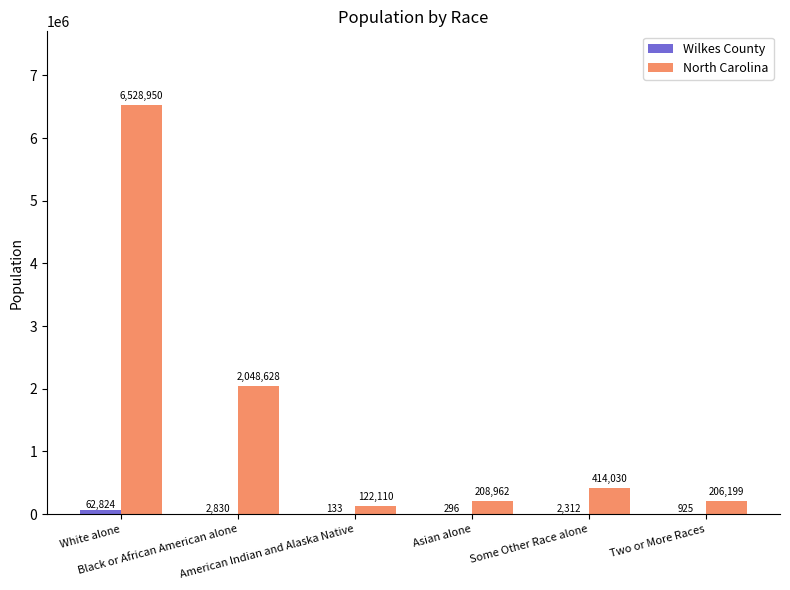

How many groups of bars are there?

6